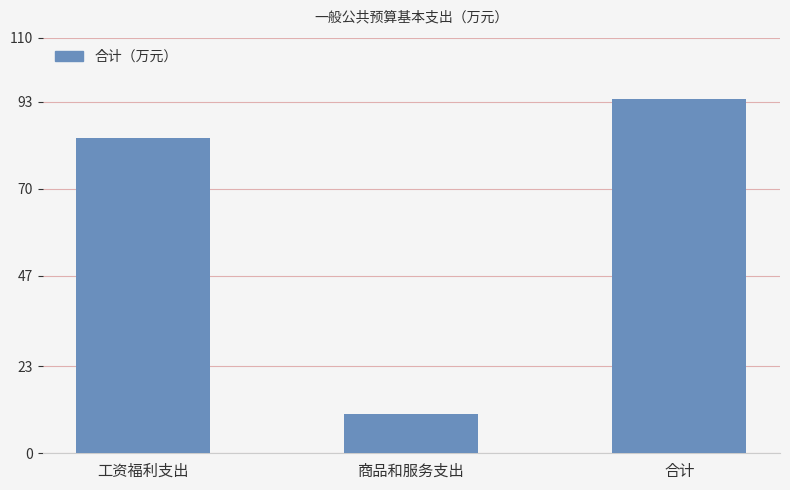

List the labels in order of value, smallest first.

商品和服务支出, 工资福利支出, 合计